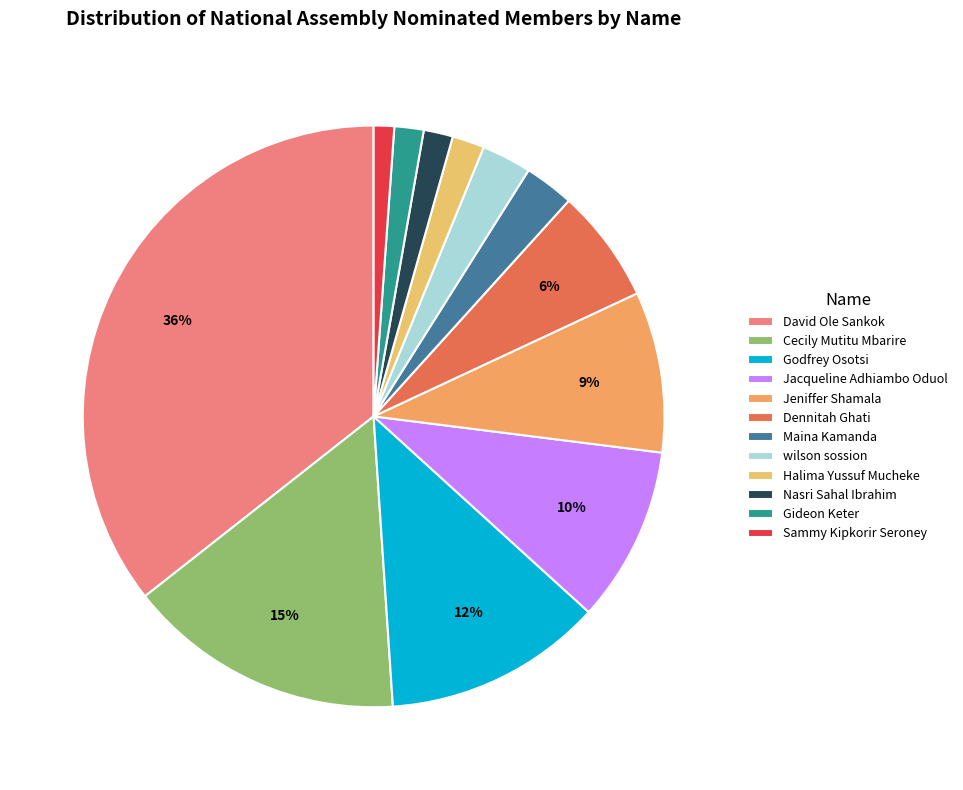

To the nearest percent, what is the combined percentage of Maina Kamanda and wilson sossion?

6%